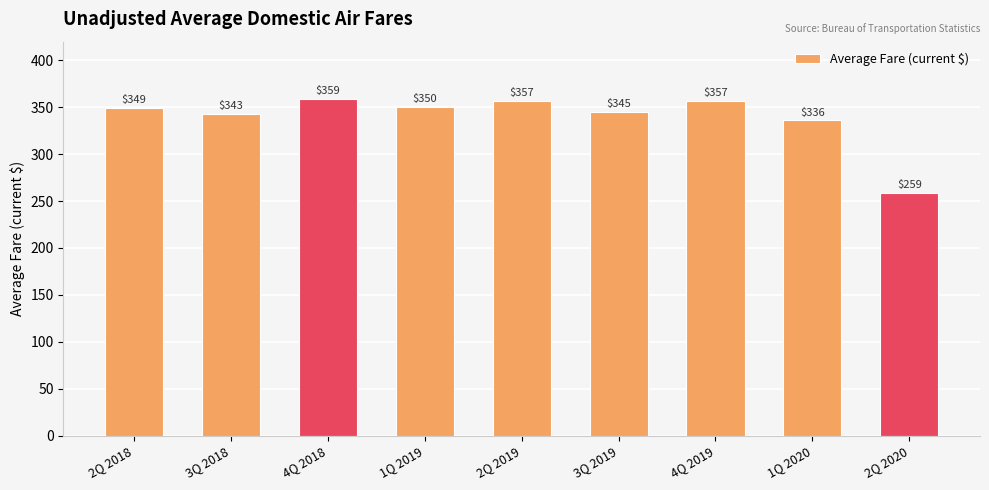

How many data points are above 349?

5